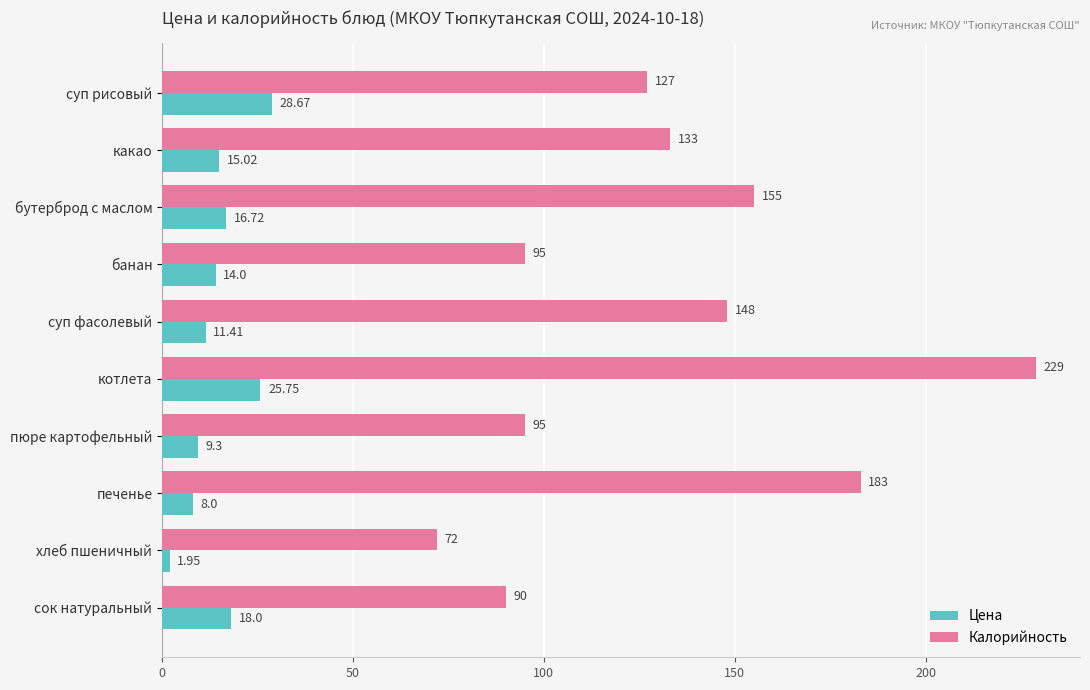

What is the total value across all series at какао?

148.0